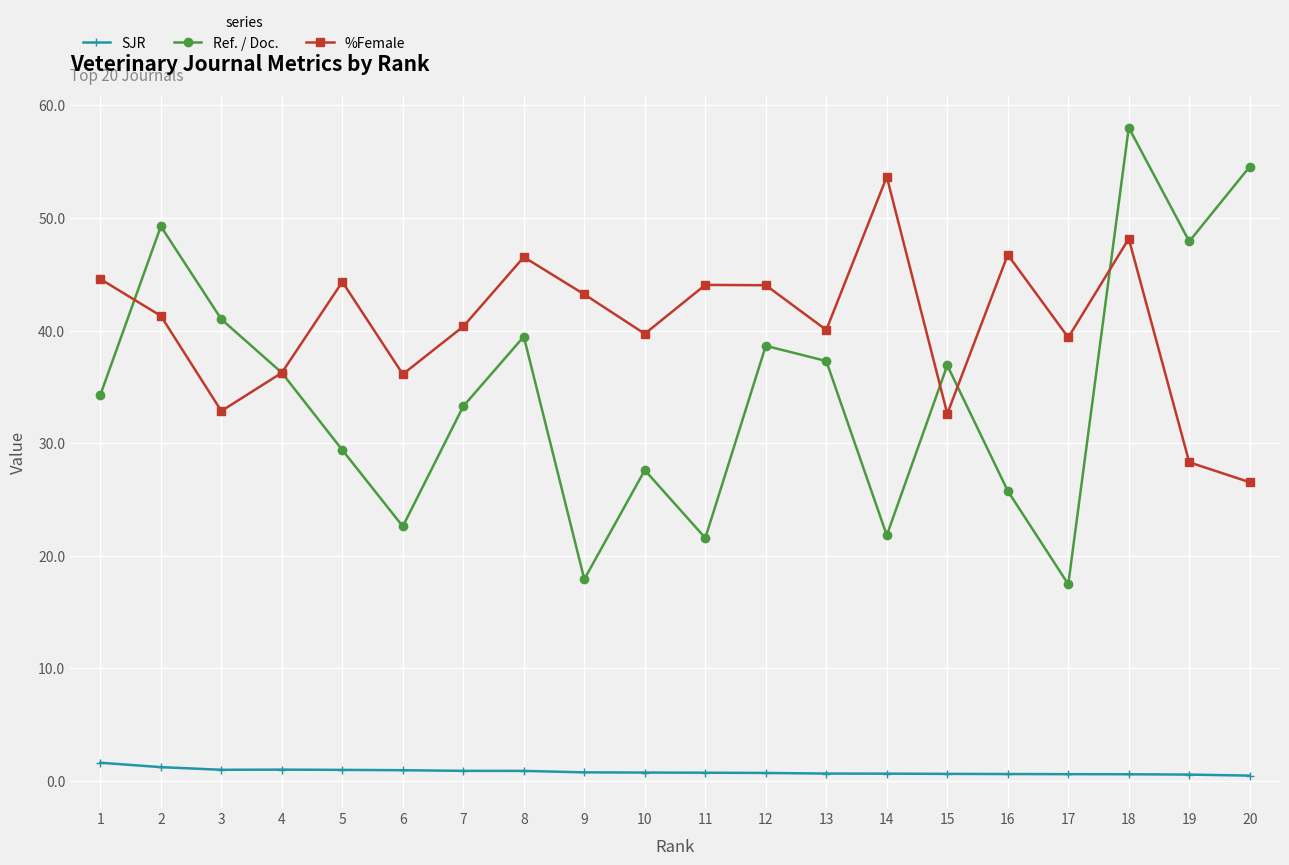

Which series has the widest spread of values?

Ref. / Doc.